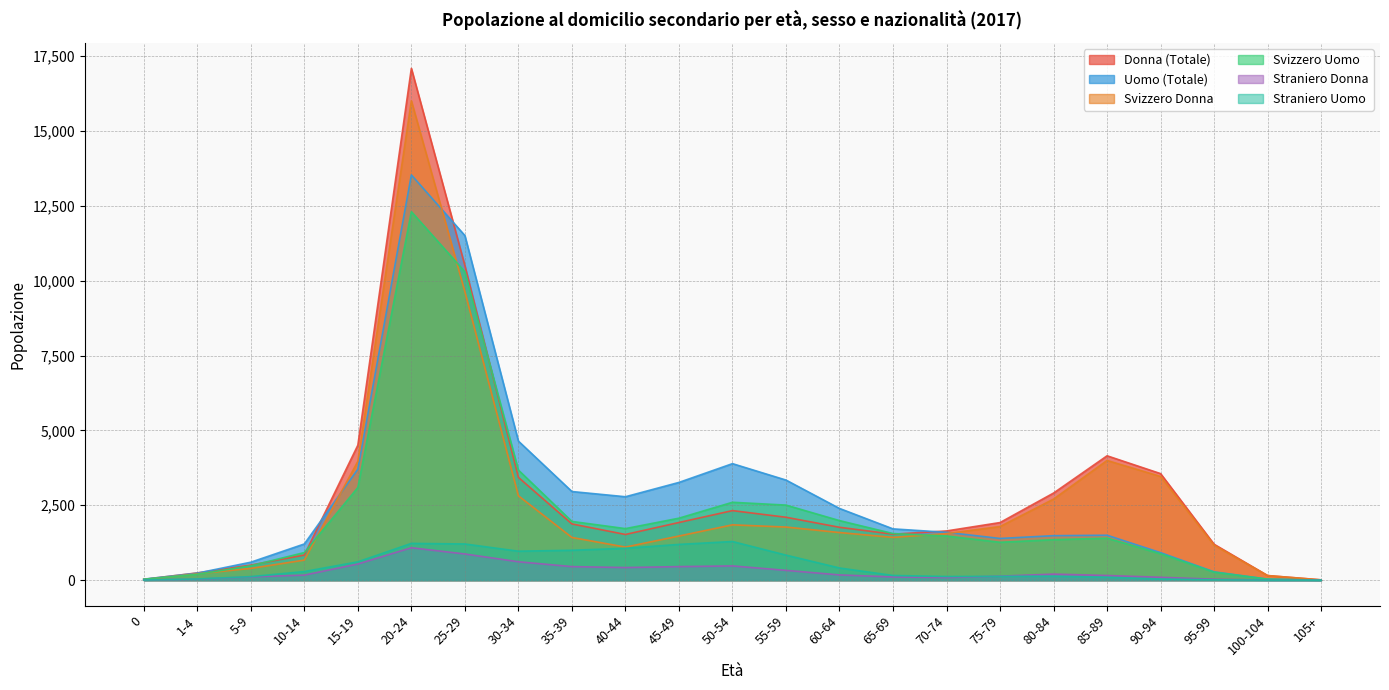

The Uomo (Totale) series shows 3263 at 45-49. True or false?

True